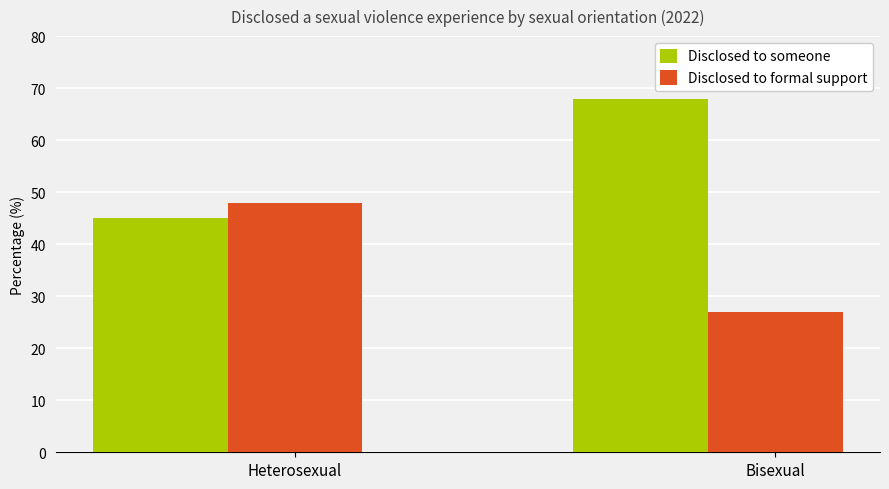

Reading left to right, extract all data points from this chart.

Disclosed to someone: 45	68
Disclosed to formal support: 48	27